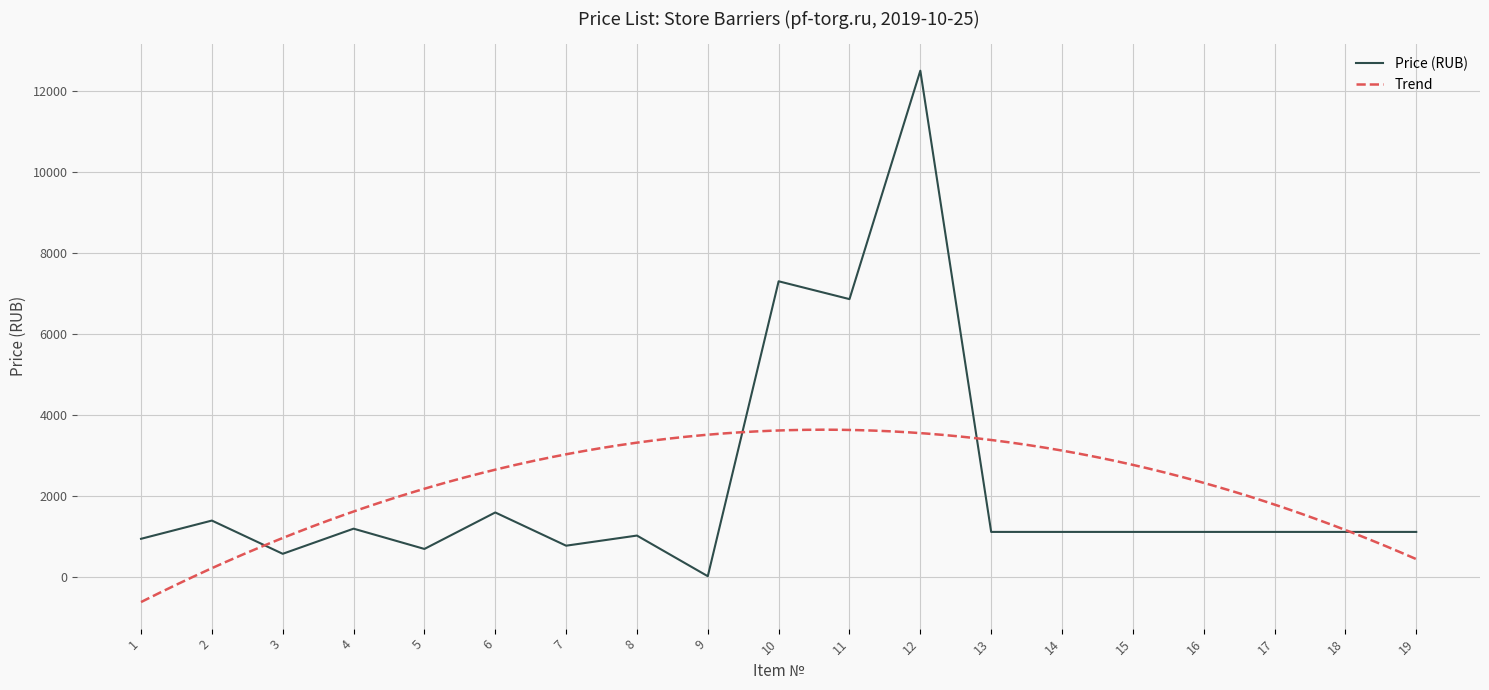

Where is the data nearest to the value 6263?

11